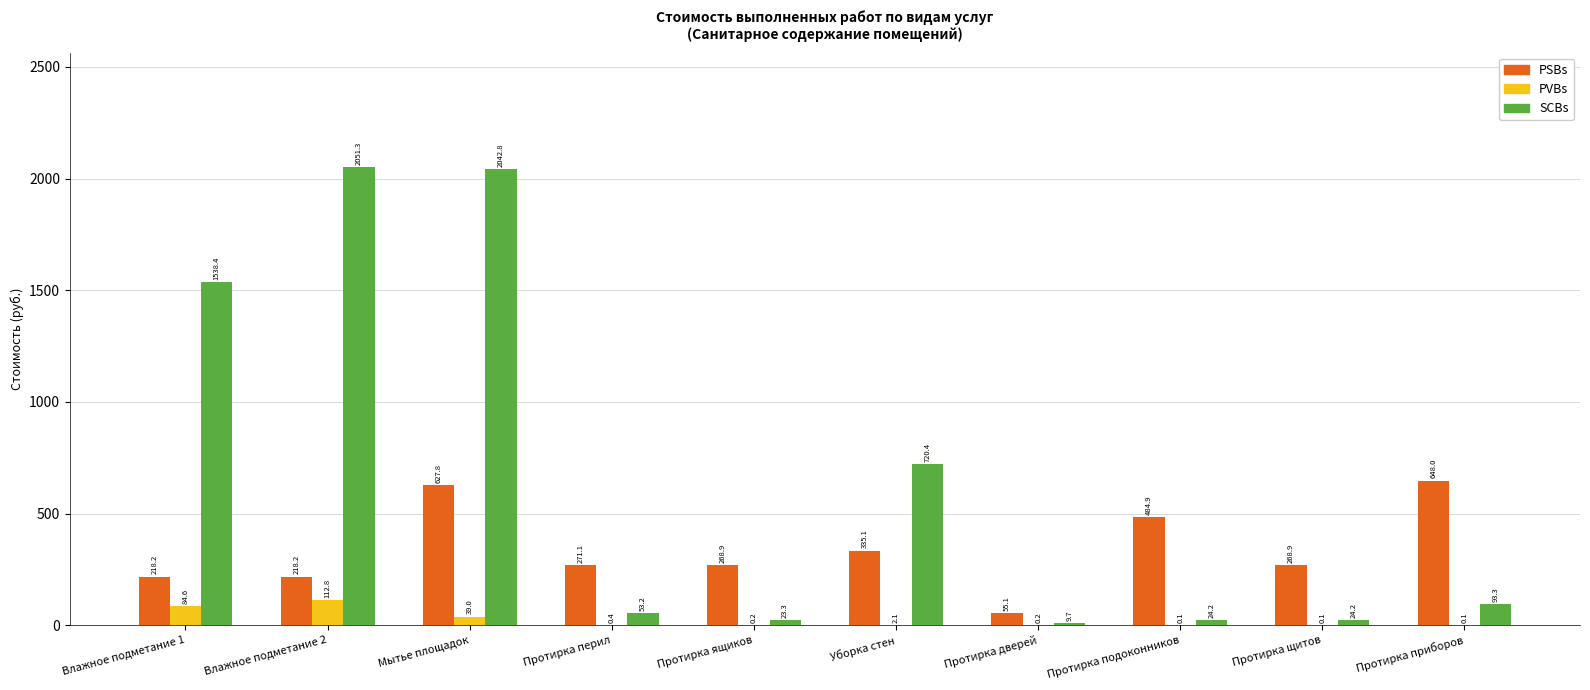

True or false: SCBs has a value of 628.3 at Влажное подметание 2.

False